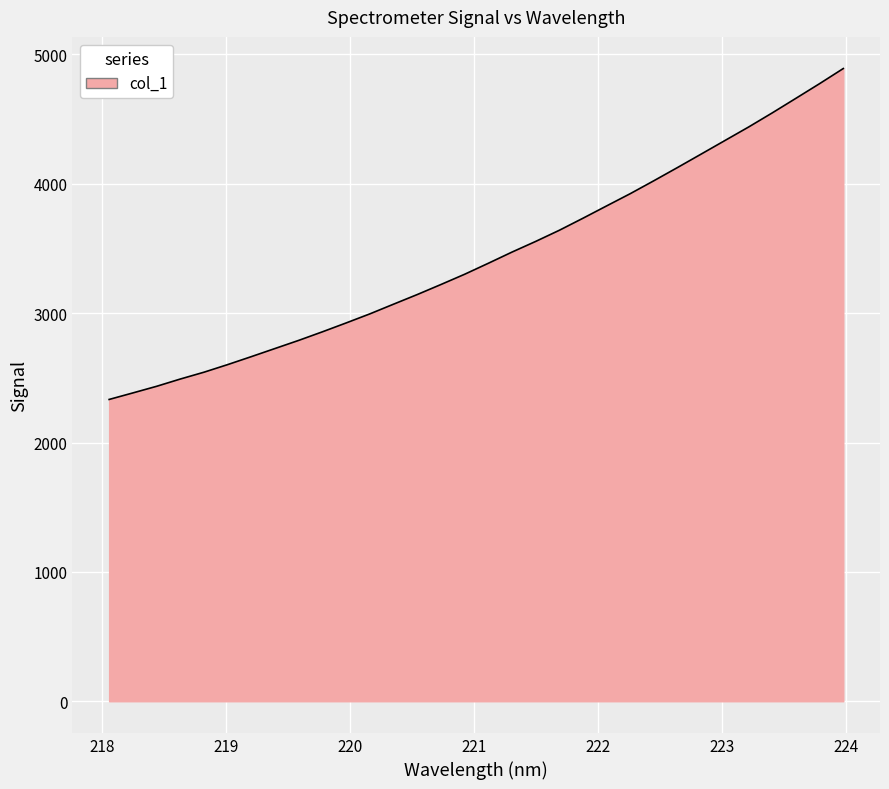

True or false: there are more than 0 points higher than both neighbors.

False